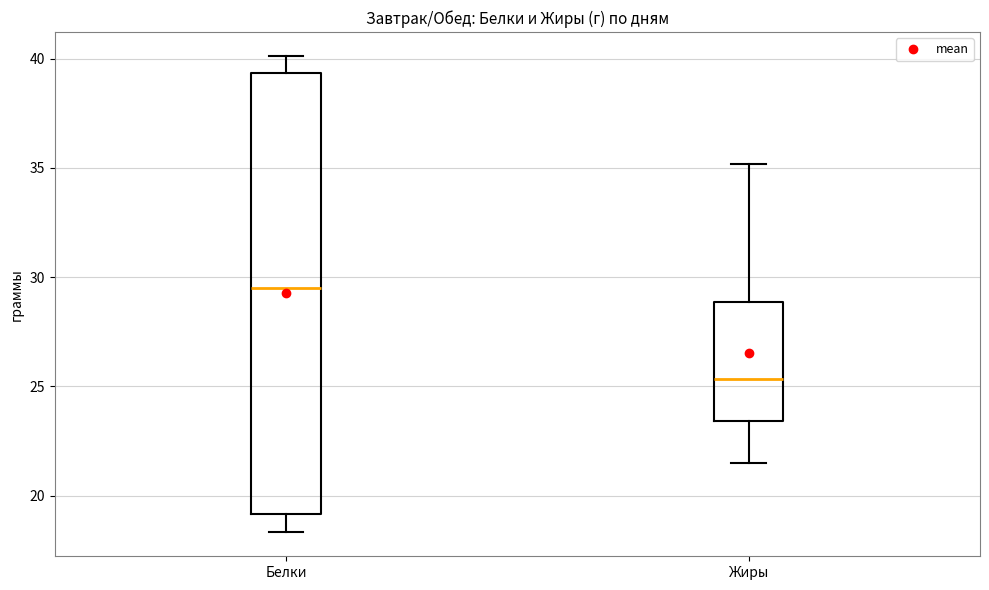

Where does the lower whisker of the box for Белки end on the y-axis? The values are not printed on the chart, so give them approximately, as read against the axis.

18.5